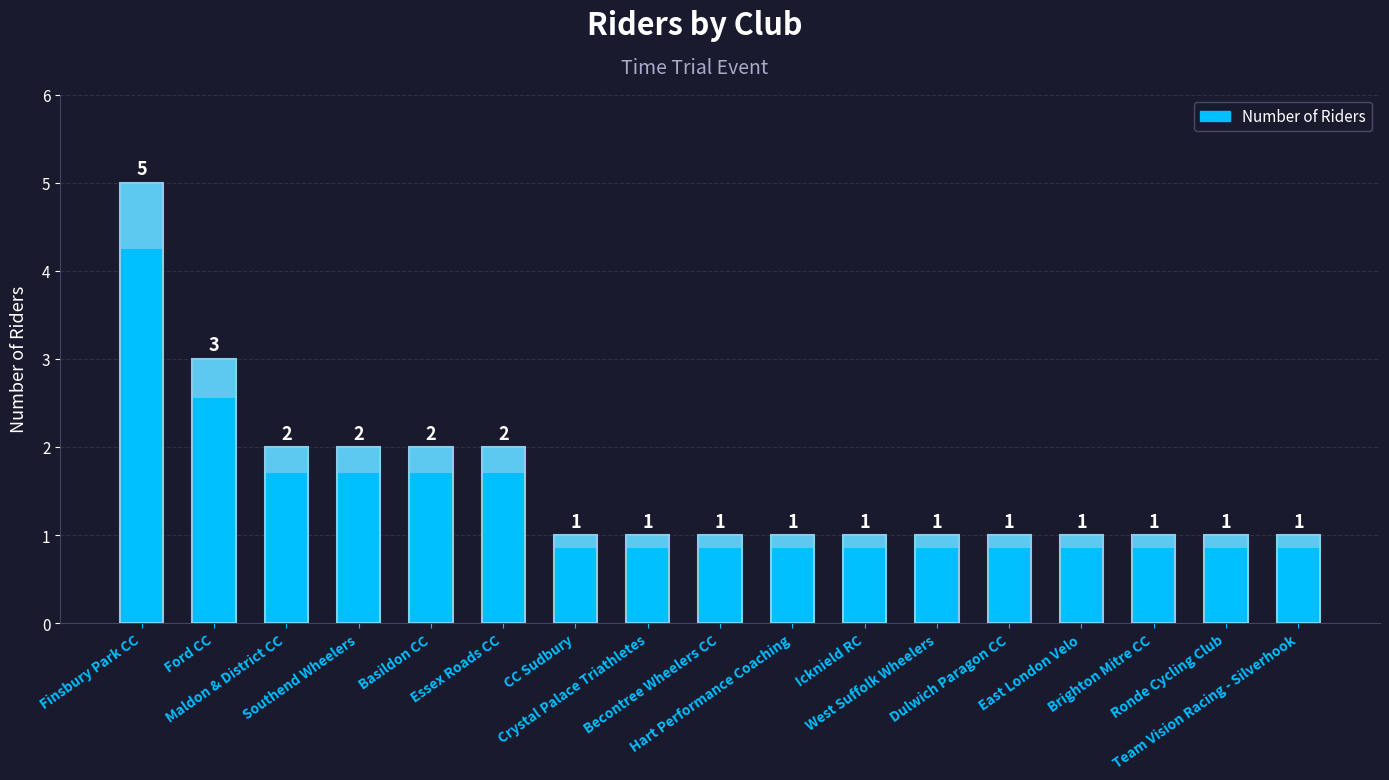

Which label corresponds to the largest value in the chart?

Finsbury Park CC